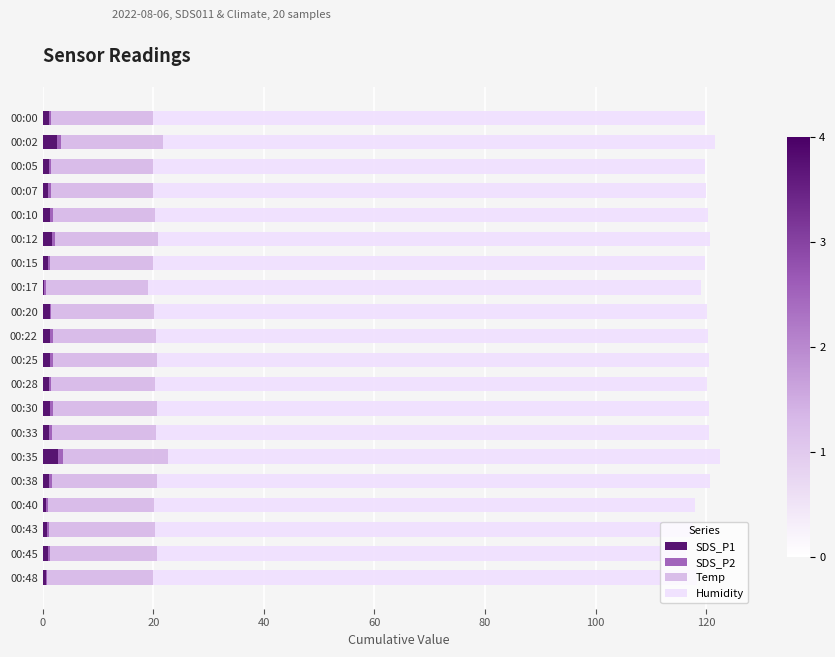

The SDS_P1 series shows 1.2 at 00:00. True or false?

True